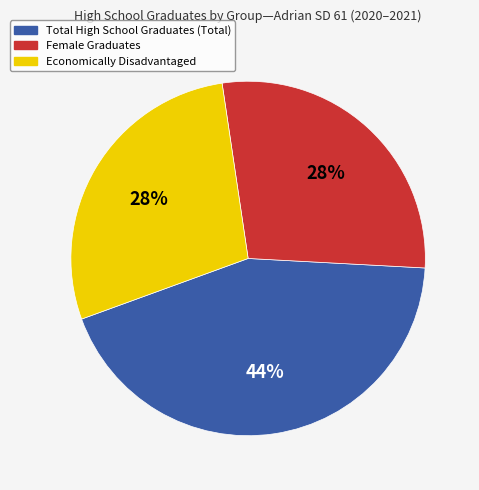

True or false: Economically Disadvantaged accounts for 28% of the total.

True